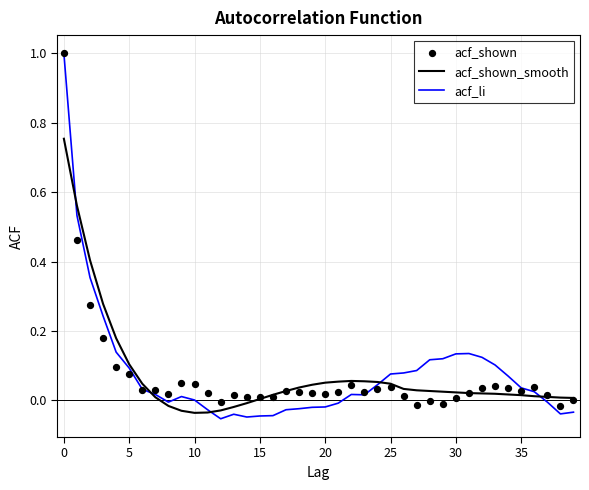

Which series reaches the maximum Y coordinate?

acf_li